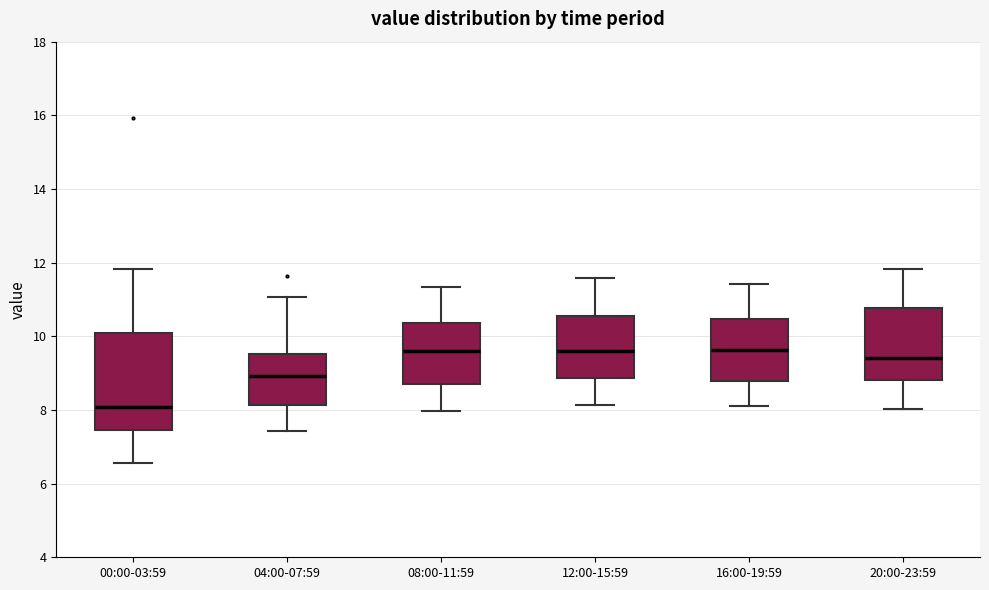

Reading left to right, read every box against the y-axis: the position of its median line, the range the box covers, and the ends of its whiskers. The values are not printed on the chart, so give them approximately, as read against the axis.

00:00-03:59: median 8.0, box 7.4 to 10.2, whiskers 6.6 to 11.8
04:00-07:59: median 9.0, box 8.2 to 9.6, whiskers 7.4 to 11.0
08:00-11:59: median 9.6, box 8.6 to 10.4, whiskers 8.0 to 11.4
12:00-15:59: median 9.6, box 8.8 to 10.6, whiskers 8.2 to 11.6
16:00-19:59: median 9.6, box 8.8 to 10.4, whiskers 8.2 to 11.4
20:00-23:59: median 9.4, box 8.8 to 10.8, whiskers 8.0 to 11.8